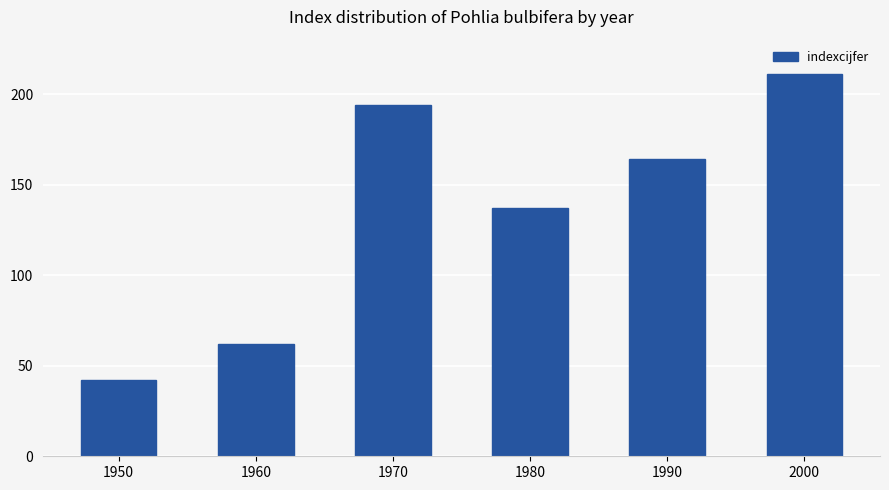

At which category does the chart reach its peak across all series?

2000